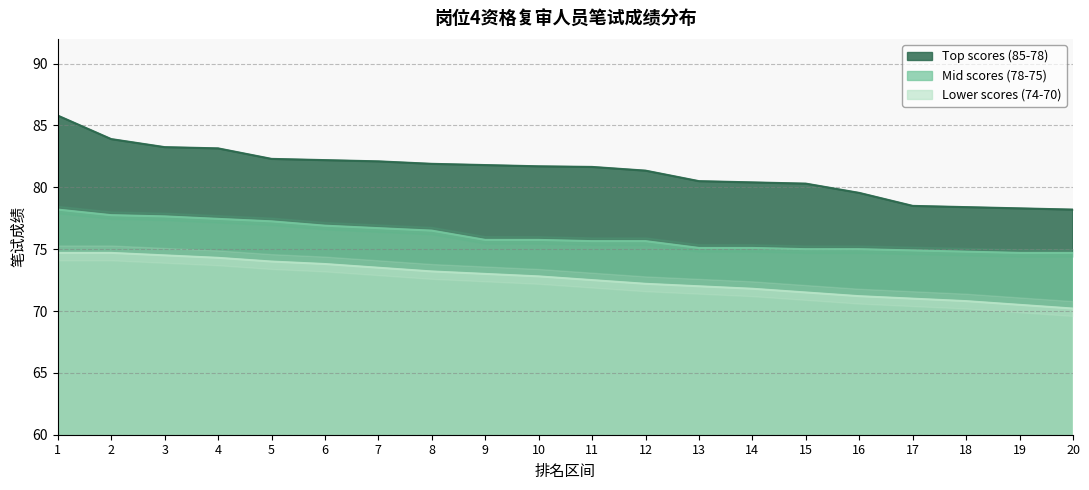

What is the difference between the Lower scores (74-70) values at 14 and 18?

1.0